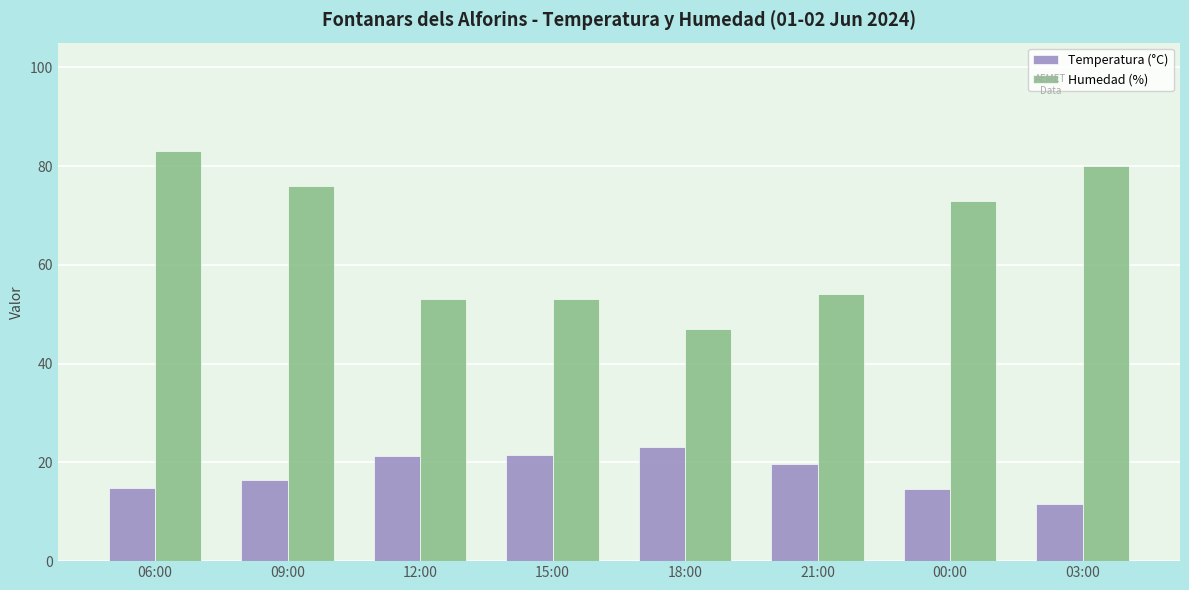

At which label does Temperatura (°C) first exceed 19?

12:00